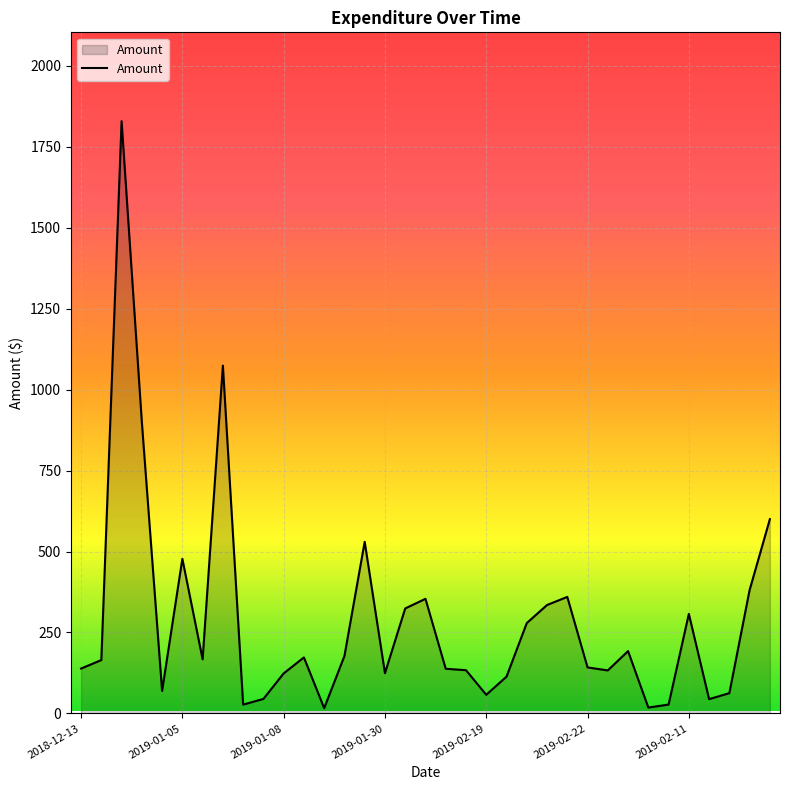

What is the greatest value displayed?

1829.6